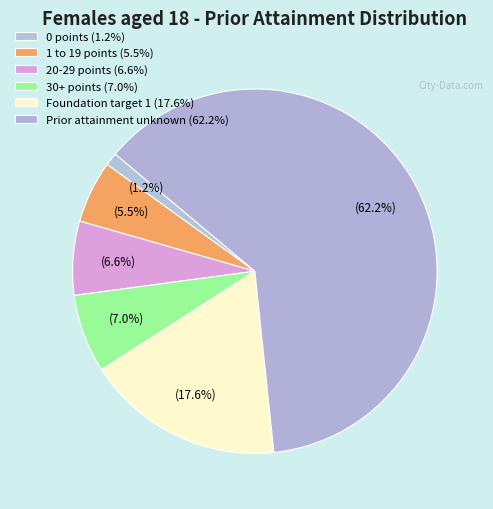

Is there a majority slice in this chart?

Yes